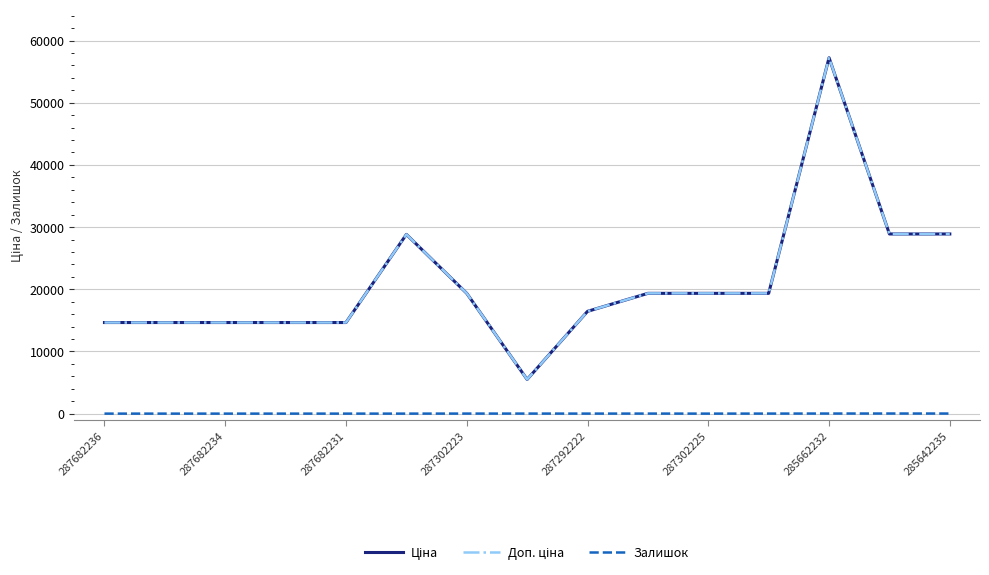

At which label is Залишок closest to 8?

287302223